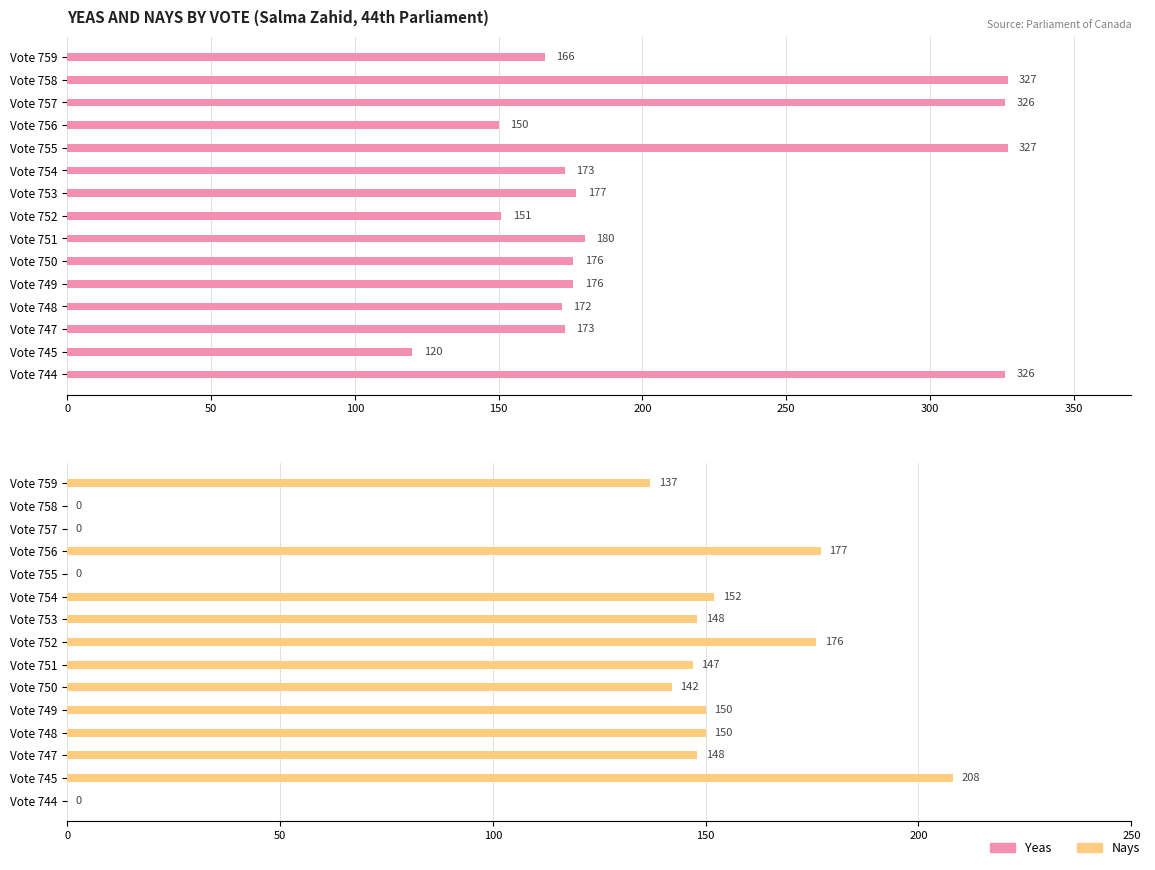

What is the highest value of the Nays series?

208